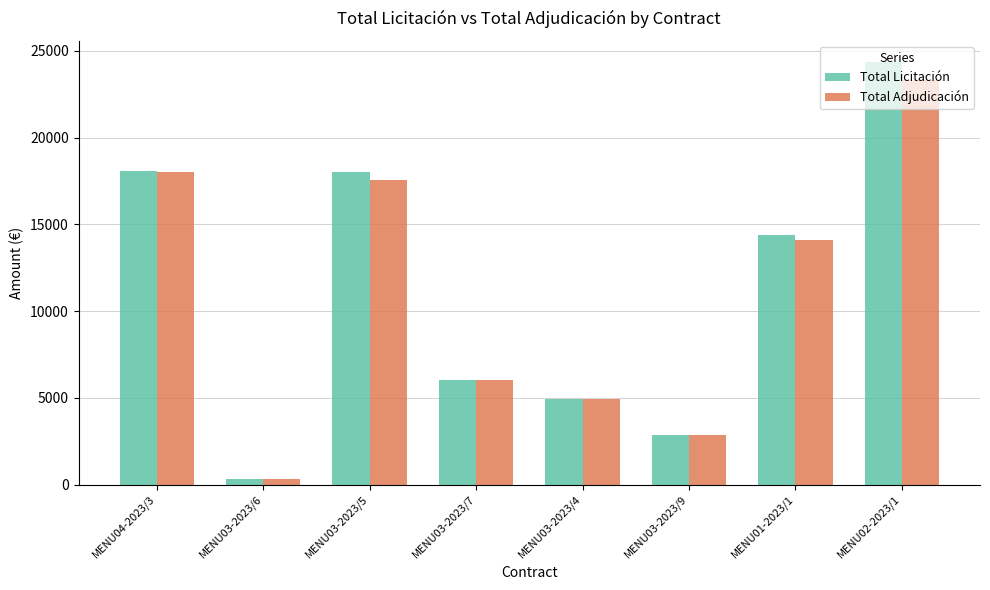

At which category is the sum across all series the highest?

MENU02-2023/1